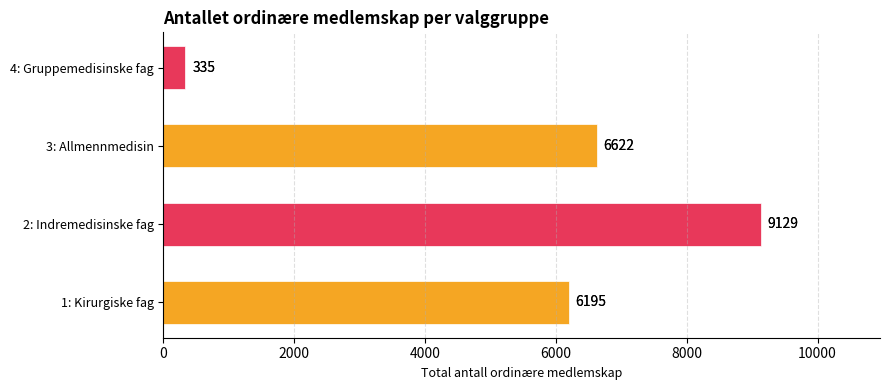

Reading top to bottom, what are all the values shown in this chart?

335	6622	9129	6195